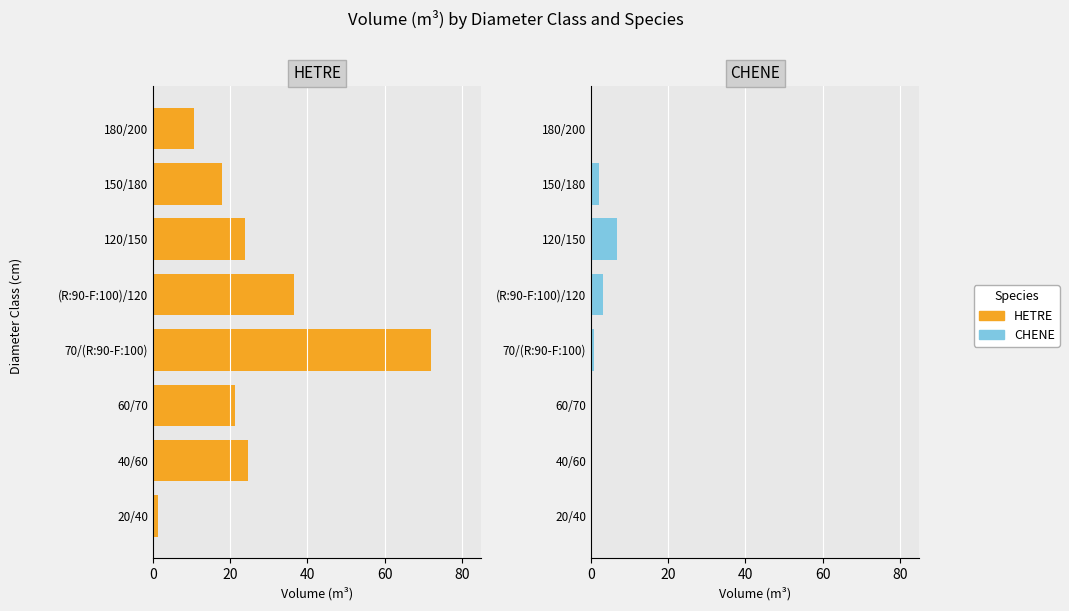

The value of CHENE at 40/60 is -4.3. True or false?

False